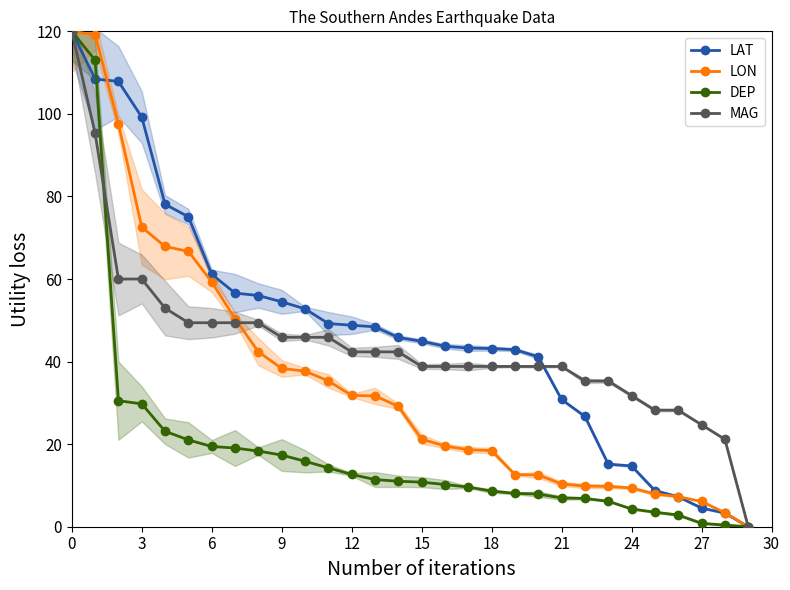

The value of LAT at 17 is 22.9. True or false?

False